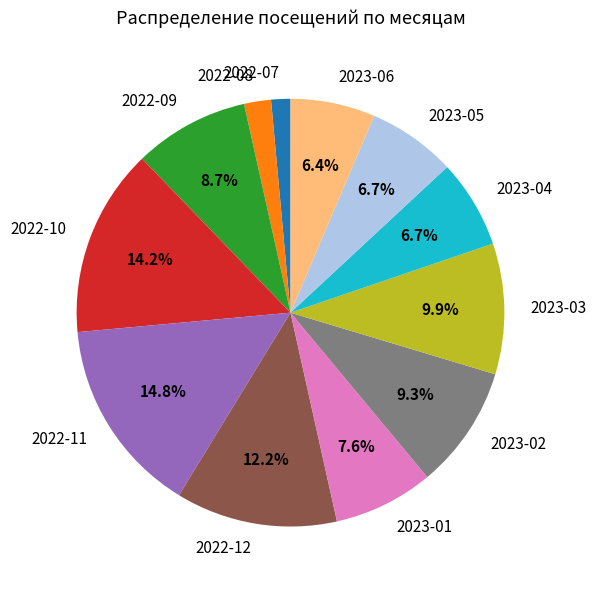

Which has a higher value, 2023-03 or 2022-12?

2022-12